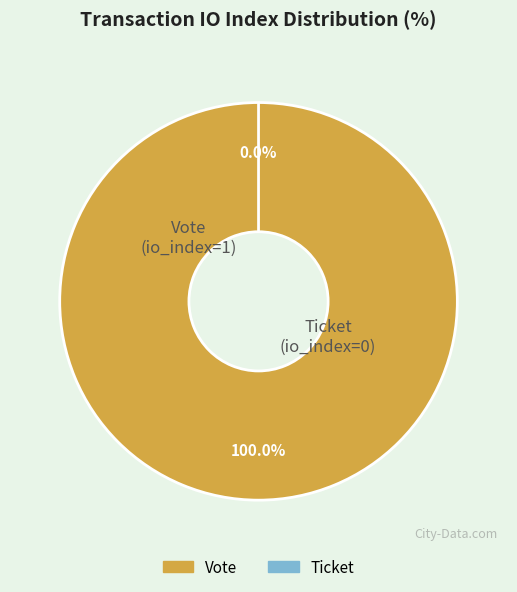

Does Ticket account for over 50% of the chart?

No